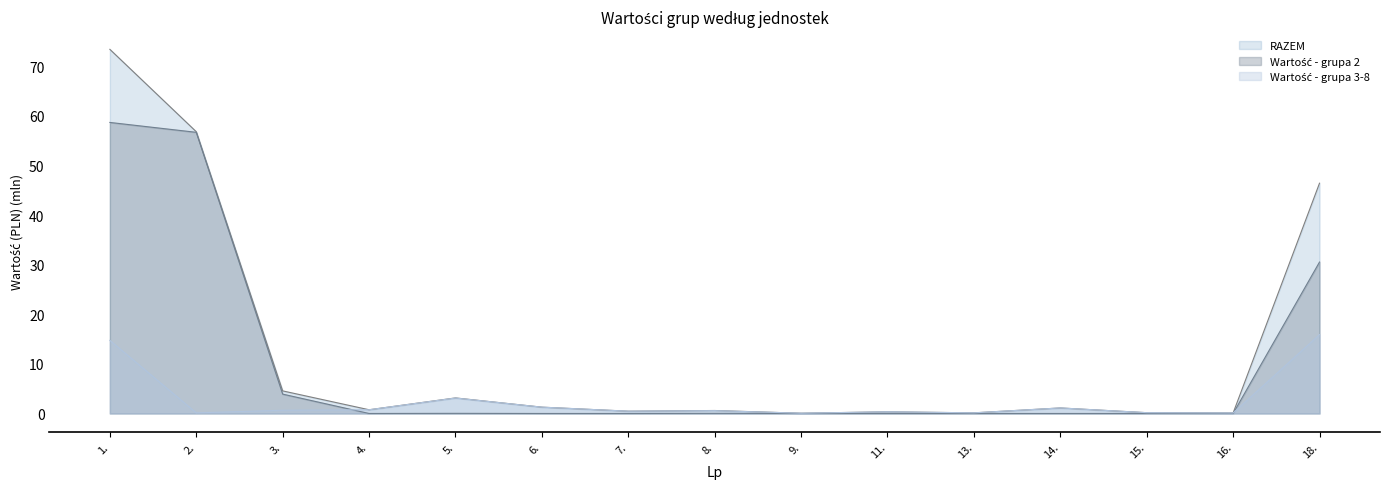

What are all the series names shown in the legend?

Wartość - grupa 2, Wartość - grupa 3-8, RAZEM